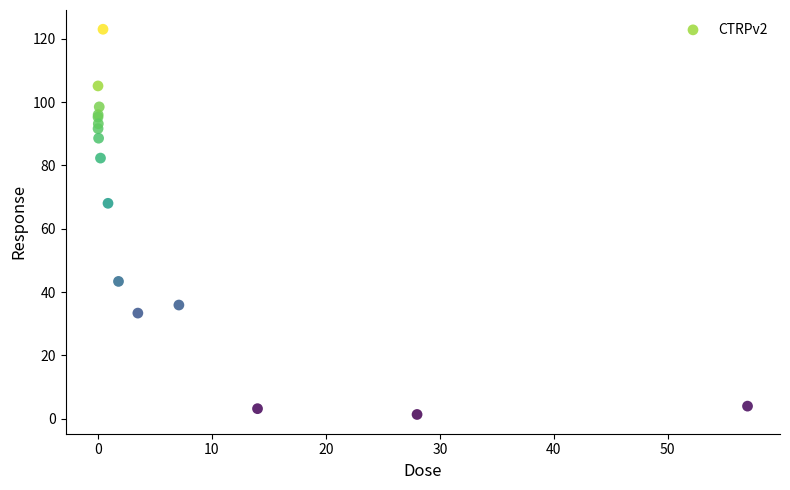

What Y value in the scatter plot is closest to 62?

68.0